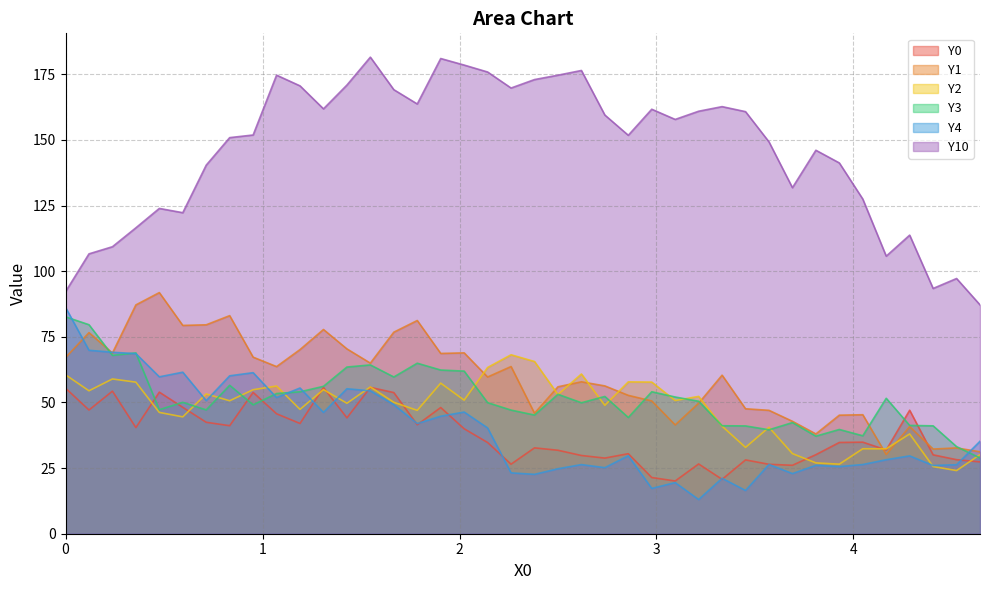

Reading left to right, list all the values displayed in this chart.

Y0: 55.4	47.1	54.3	40.4	53.9	48.1	42.5	41.1	53.8	45.7	42.0	55.7	44.1	55.7	53.8	41.5	48.1	40.0	34.7	26.5	32.7	31.8	29.8	28.8	30.5	21.4	20.1	26.6	20.7	28.1	26.4	26.1	30.1	34.8	34.9	31.9	47.0	30.0	28.2	27.4
Y1: 67.1	76.6	68.8	87.2	91.9	79.3	79.6	83.1	67.3	63.7	70.1	77.8	70.4	65.0	76.8	81.2	68.7	68.9	59.7	63.7	45.9	56.0	57.9	56.3	52.7	50.6	41.4	49.7	60.4	47.6	47.0	42.8	38.0	45.2	45.3	30.2	40.8	32.3	32.7	31.2
Y2: 60.5	54.4	58.9	57.7	46.2	44.5	53.2	50.6	54.9	56.3	47.4	54.9	49.7	55.9	50.1	47.0	57.4	50.9	63.3	68.2	65.6	53.0	60.8	48.9	57.8	57.8	50.7	52.3	41.0	32.9	40.5	30.5	27.0	26.5	32.4	32.3	38.0	25.6	24.1	30.1
Y3: 82.6	79.6	67.9	68.9	47.2	50.1	47.2	56.5	49.1	53.4	54.1	56.1	63.5	64.3	59.7	65.0	62.4	61.9	49.9	47.1	45.2	53.1	49.9	52.3	44.3	54.1	52.1	50.5	41.1	41.1	39.6	42.3	37.2	39.7	37.3	51.6	41.3	41.1	33.2	28.9
Y4: 86.2	69.9	69.1	68.6	59.8	61.5	50.7	60.2	61.3	51.9	55.5	46.2	55.2	54.4	49.2	42.0	44.8	46.3	40.3	23.2	22.6	24.7	26.3	25.2	29.7	17.3	19.5	13.0	21.1	16.5	26.4	22.9	26.1	25.6	26.4	28.2	29.7	26.0	26.3	35.2
Y10: 92.2	106.6	109.3	116.5	123.9	122.3	140.4	150.9	151.9	174.7	170.6	161.8	170.9	181.5	169.1	163.7	181.0	178.5	175.9	169.8	173.0	174.7	176.5	159.5	151.8	161.7	157.8	160.9	162.7	160.8	149.3	131.8	146.1	141.2	127.5	105.7	113.7	93.4	97.2	87.2